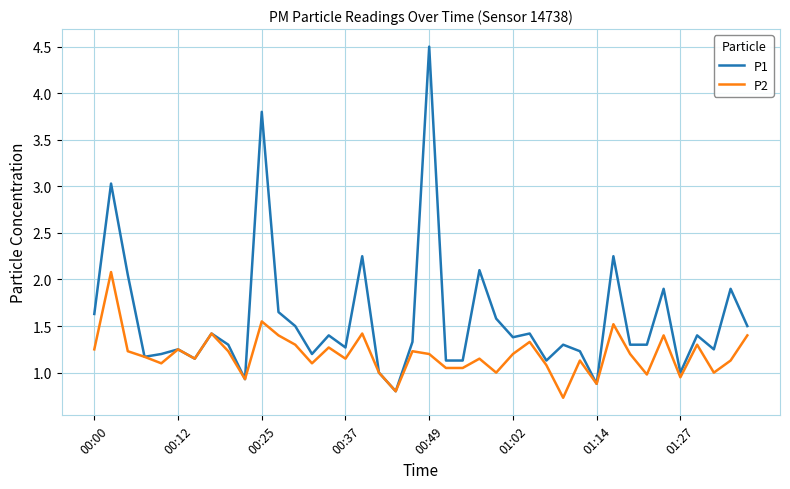

Which series has the largest total across all categories?

P1